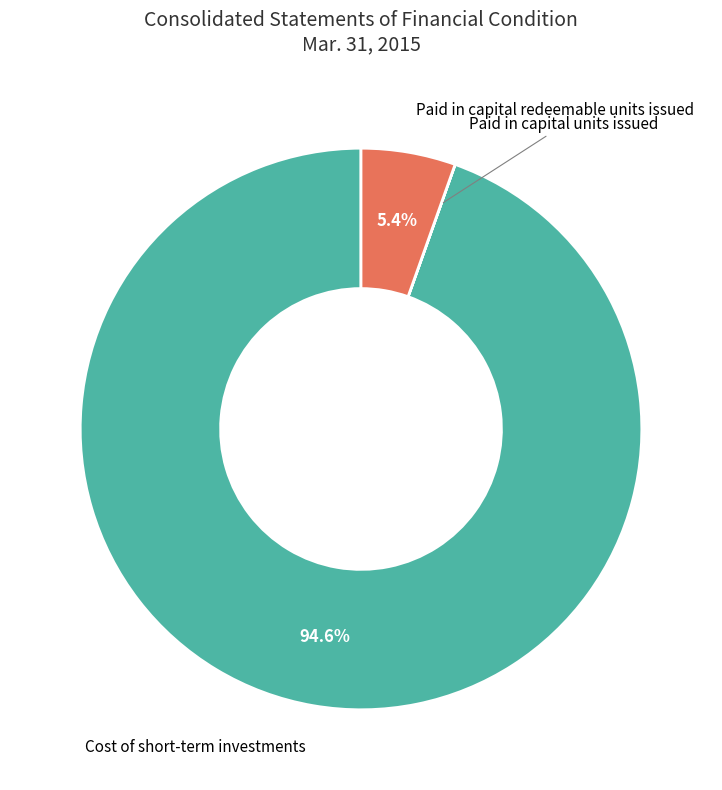

What percentage is NOT represented by Cost of short-term investments?

5.4%